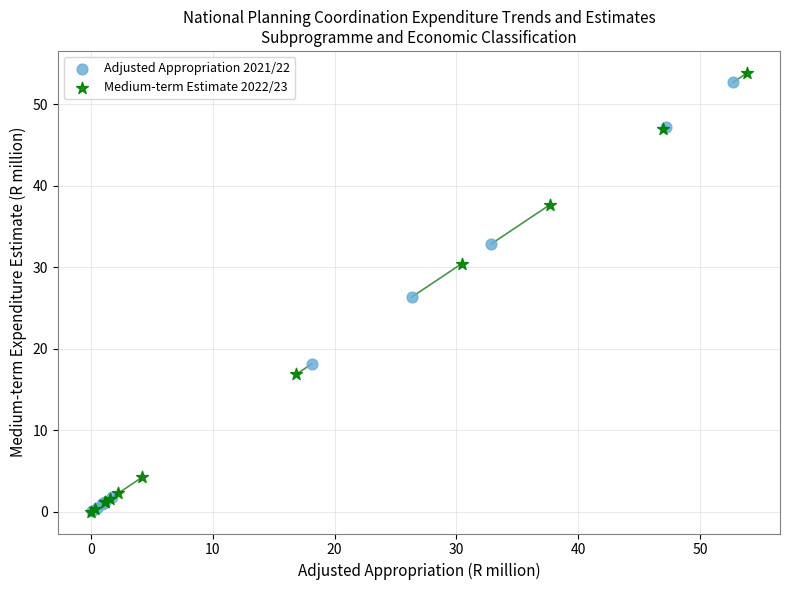

Which series has the largest Y range (max minus min)?

Medium-term Estimate 2022/23